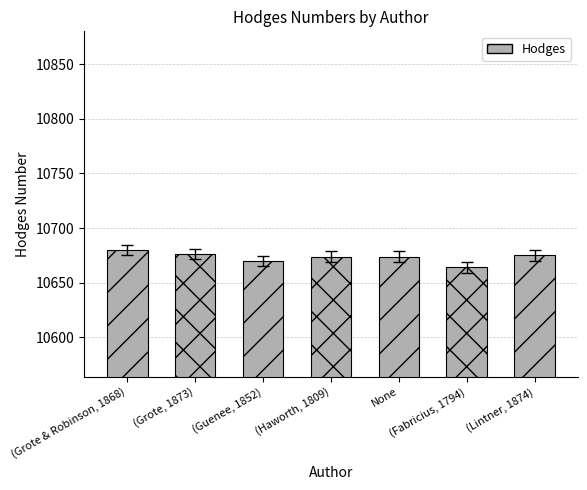

The chart shows a value of 10676 at (Grote, 1873). True or false?

True